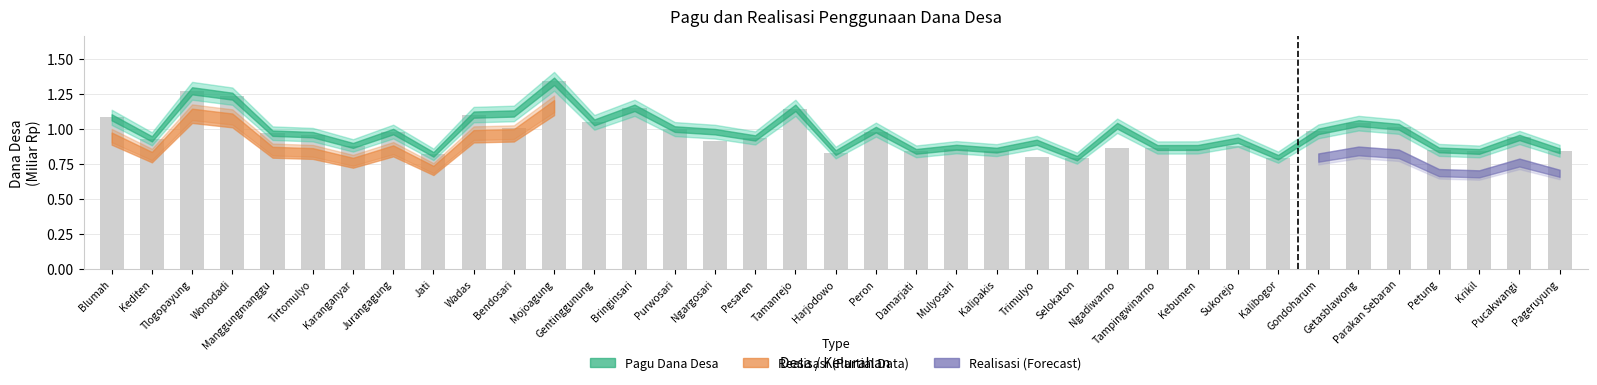

What is the sum of all values?

35.5